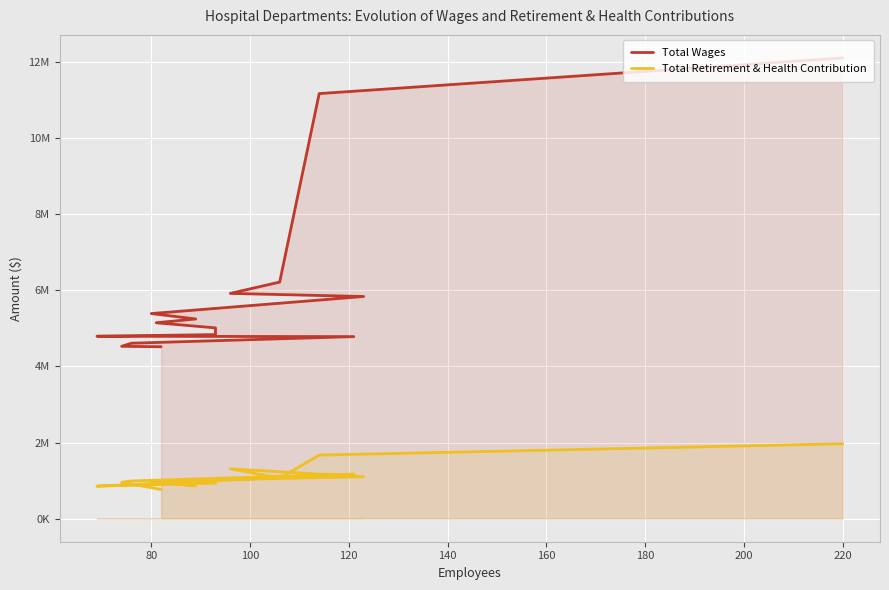

Reading right to left, transcribe all the data shown in this chart.

Total Wages: 4515233	4527132	4608501	4781590	4790902	4834796	5010729	5145601	5244391	5386816	5835047	5916332	6214050	11163394	12100188
Total Retirement & Health Contribution: 766674	955946	990834	1170975	854921	934276	950936	955804	865287	987316	1101632	1309379	1064367	1670395	1967627